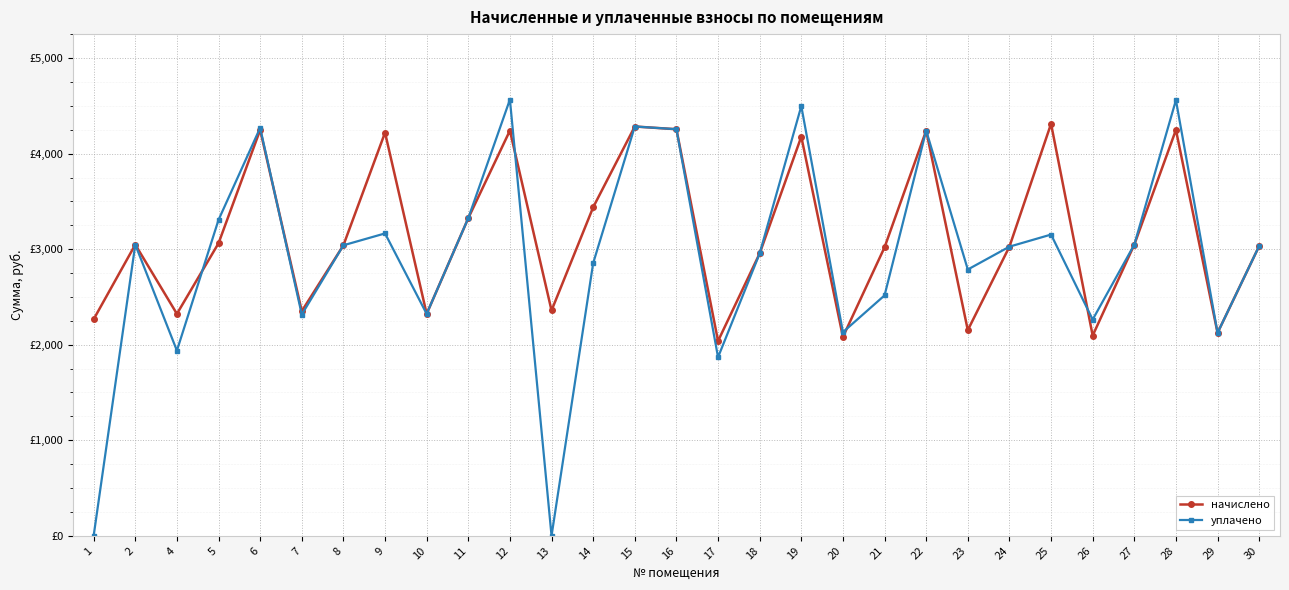

True or false: уплачено has a value of -2973.9 at 13.

False